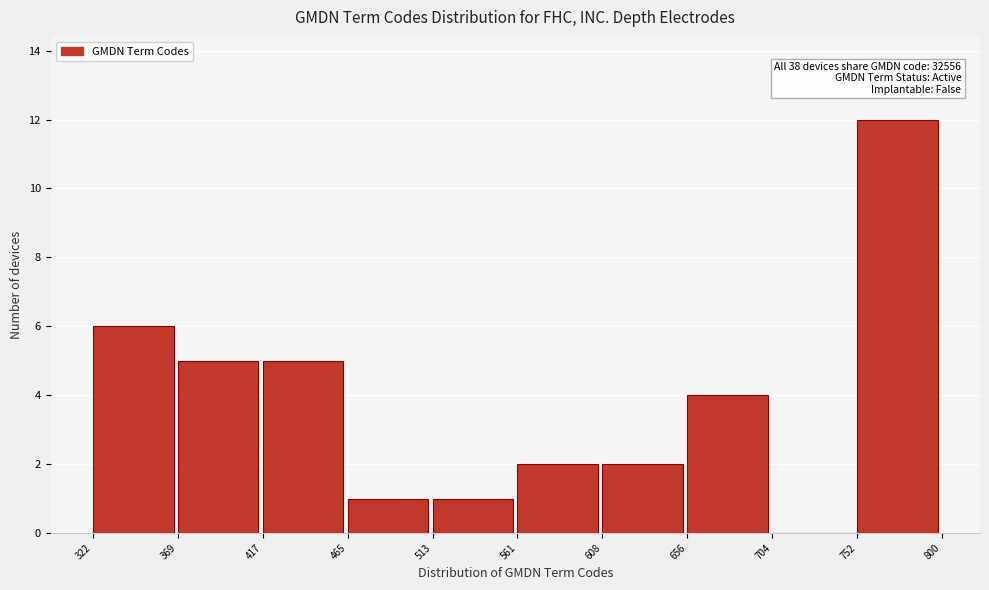

Over which range of the x-axis is the bar tallest?

752 to 800